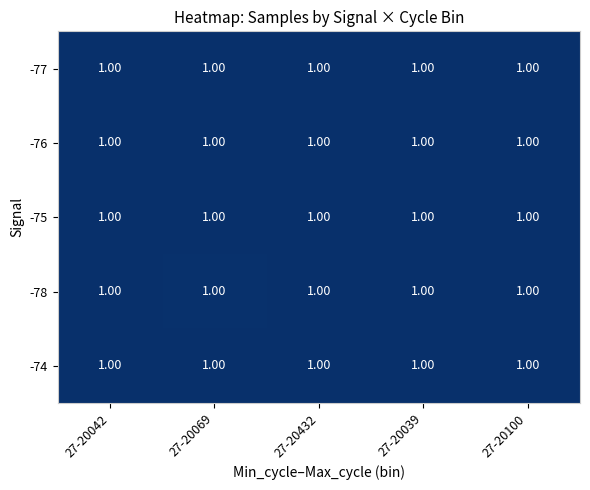

List the series in order of their peak value, lowest first.

-78, -75, -76, -77, -74